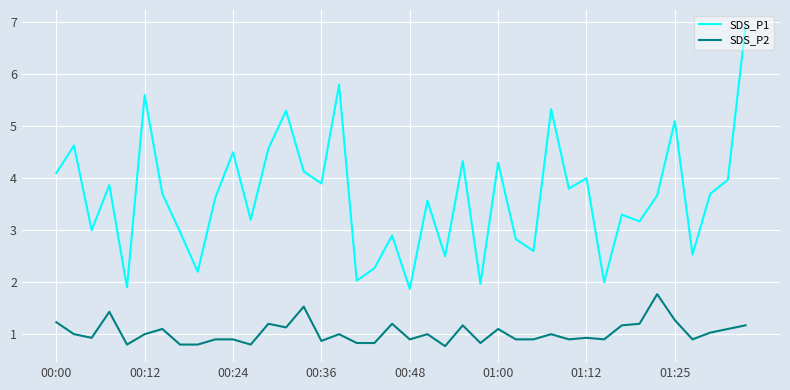

What is the smallest value displayed?

0.8